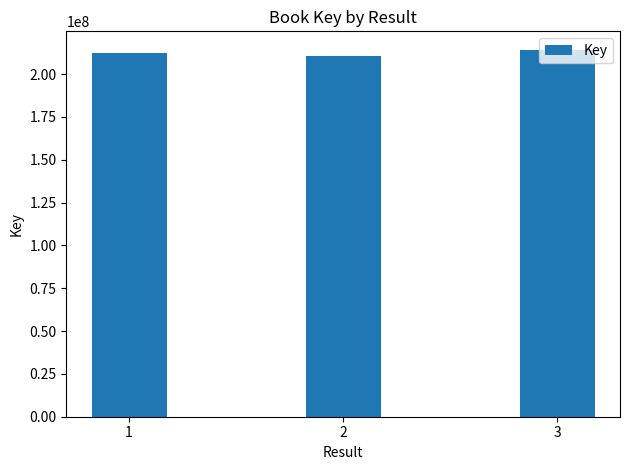

Reading left to right, list all the values displayed in this chart.

1=212463670	2=210652969	3=214194189